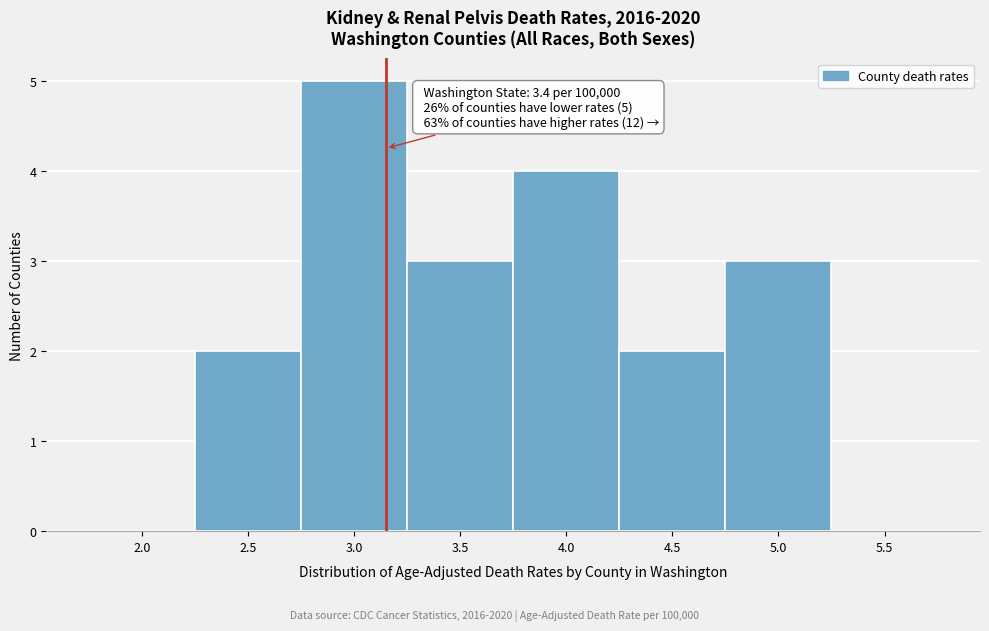

Reading right to left, list all the values displayed in this chart.

5.5=0	5.0=3	4.5=2	4.0=4	3.5=3	3.0=5	2.5=2	2.0=0